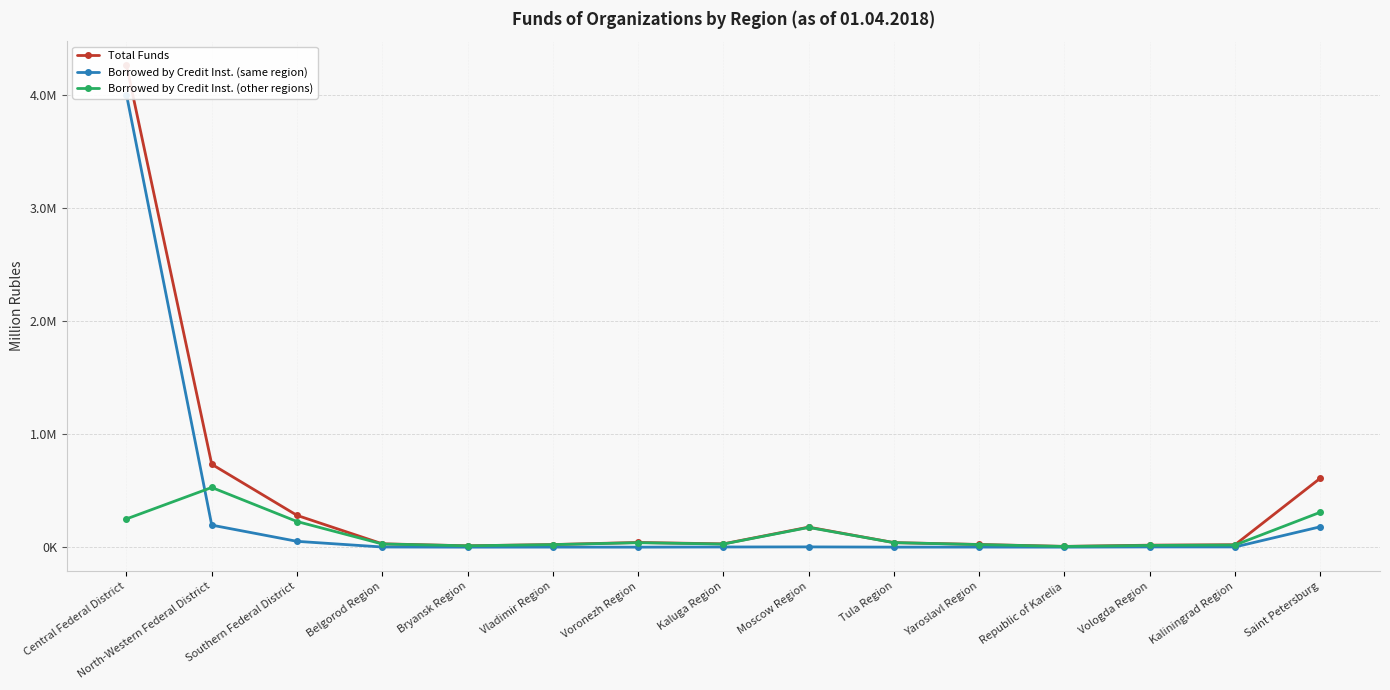

How many distinct data groups are displayed?

3